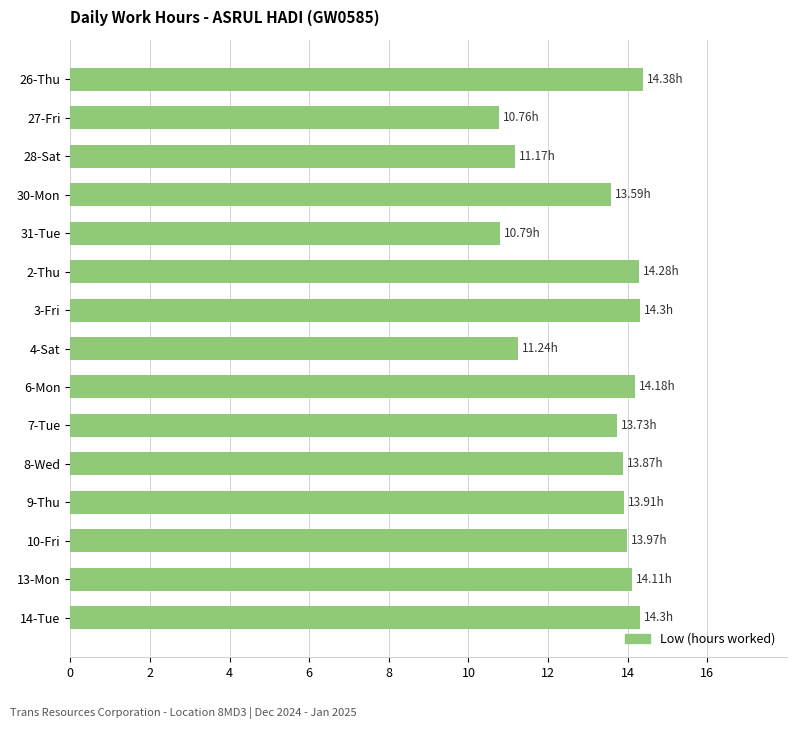

What is the sum of all values?

198.6